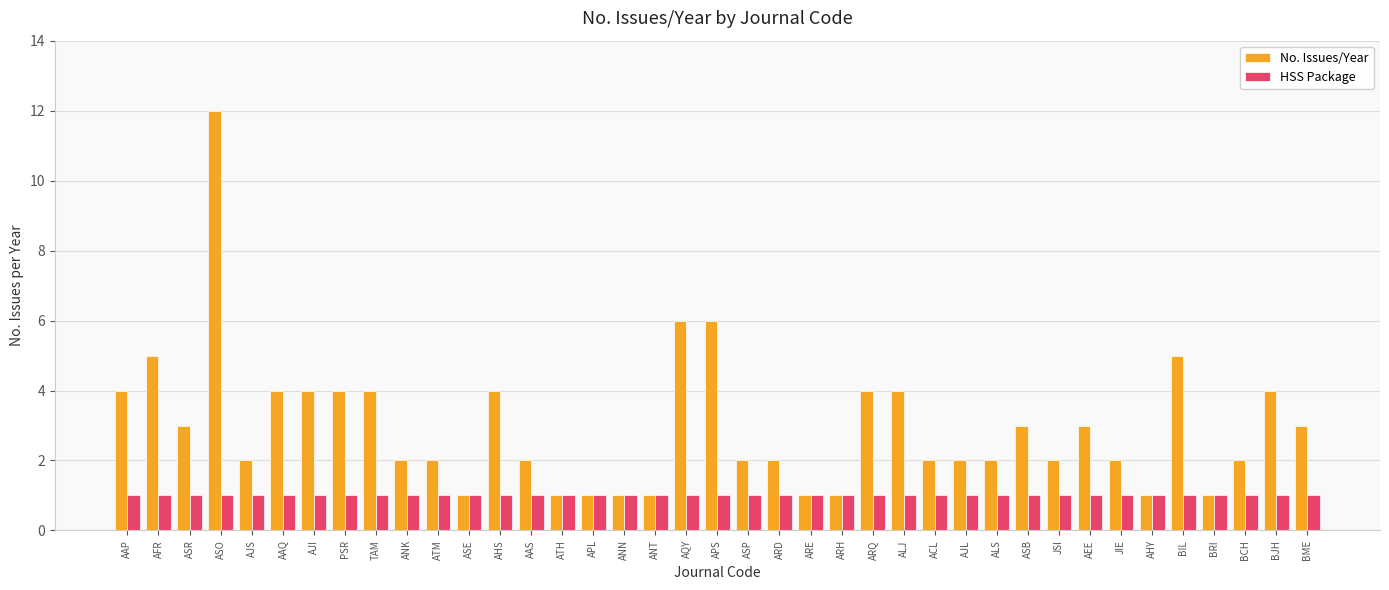

At which category is the sum across all series the highest?

ASO